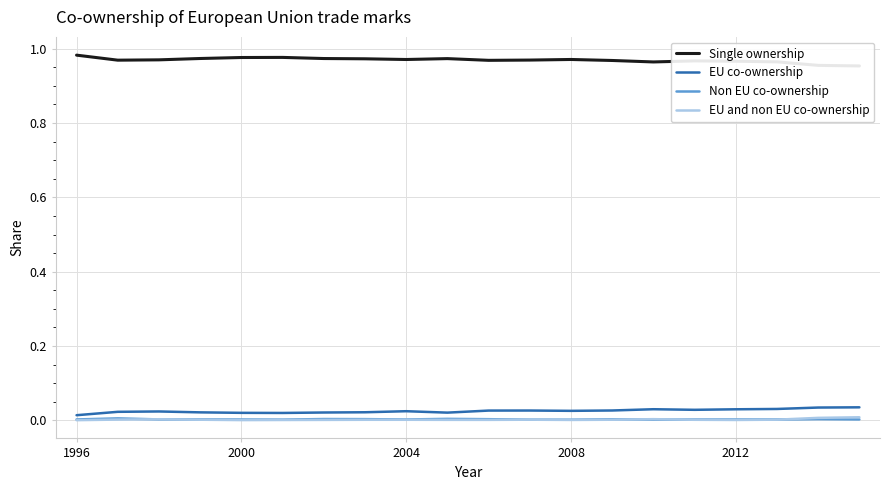

True or false: Non EU co-ownership has a value of 0.0 at 2000.

True